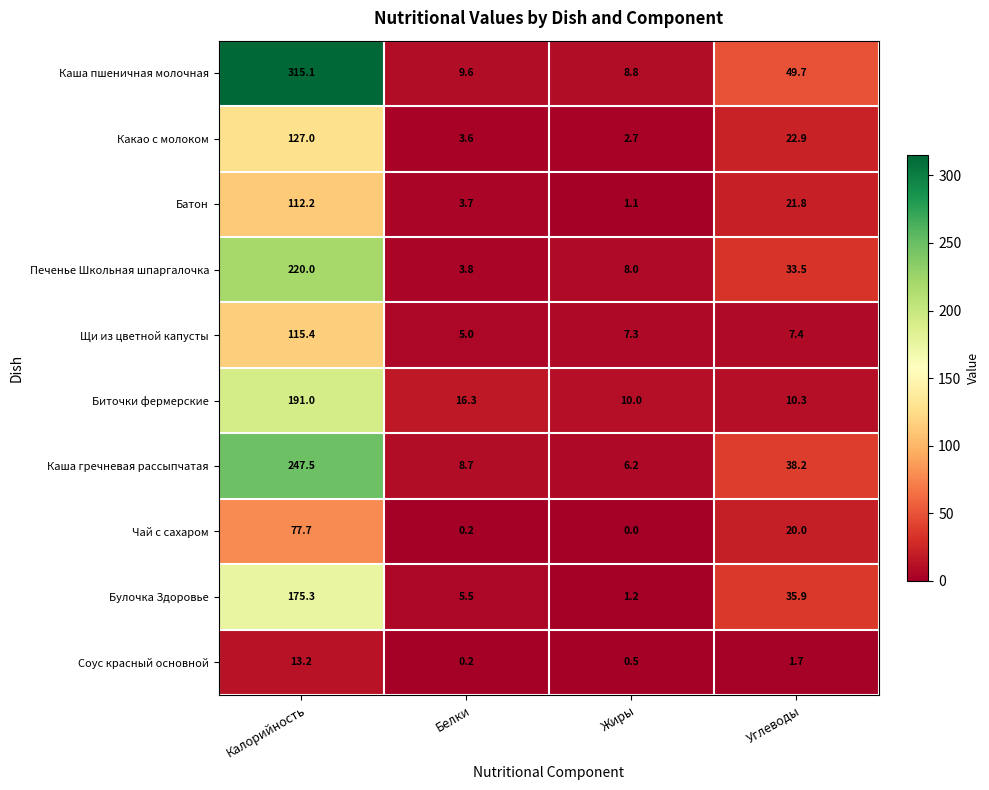

Rank the categories by Булочка Здоровье value from lowest to highest.

Жиры, Белки, Углеводы, Калорийность